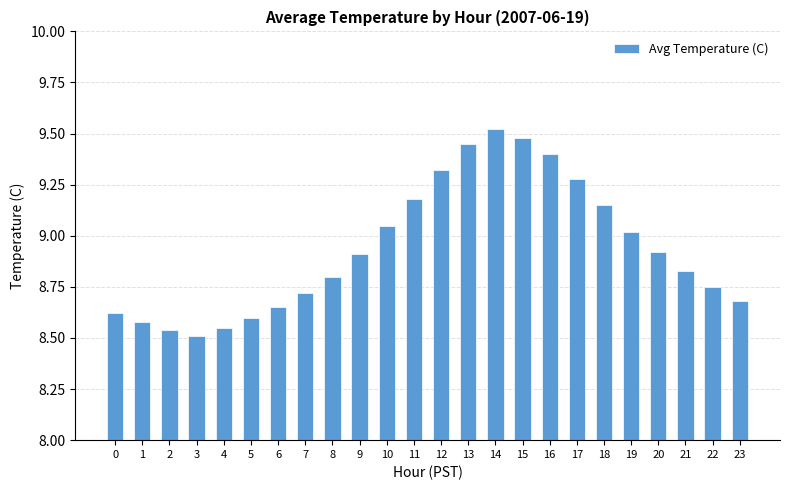

Between 9 and 7, which is larger?

9